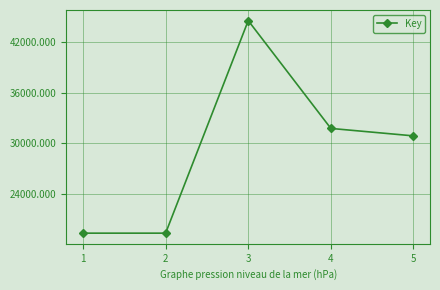

True or false: the data has more than 2 interior local peaks.

False